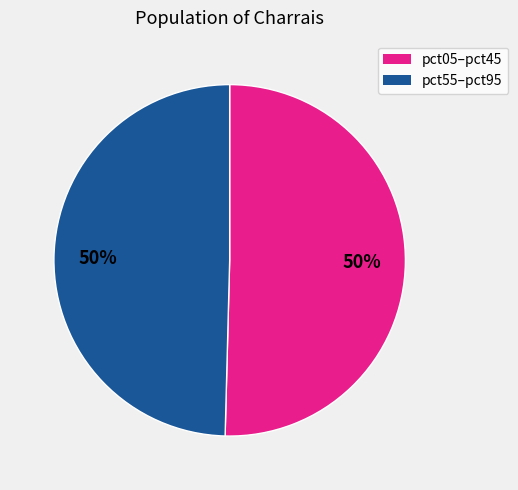

To the nearest percent, what is the average slice percentage?

50%